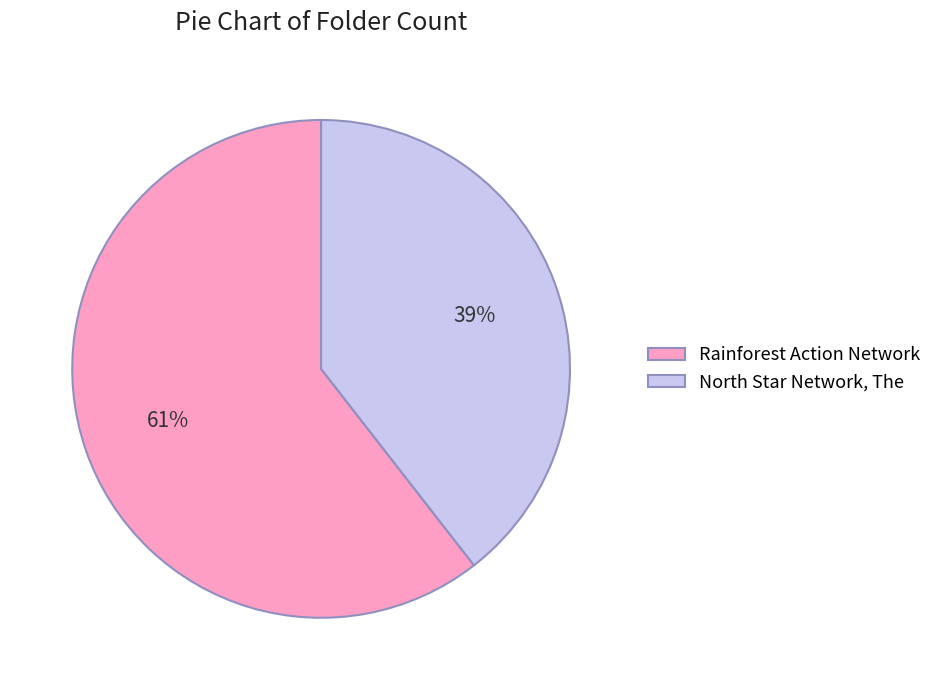

Rank the categories by value from lowest to highest.

North Star Network, The, Rainforest Action Network